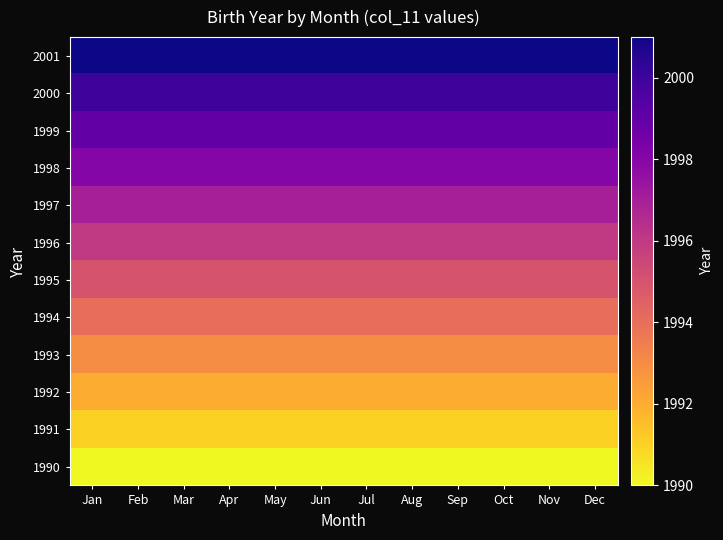

Reading right to left, what are all the values shown in this chart?

2001: Dec=2001	Nov=2001	Oct=2001	Sep=2001	Aug=2001	Jul=2001	Jun=2001	May=2001	Apr=2001	Mar=2001	Feb=2001	Jan=2001
2000: Dec=2000	Nov=2000	Oct=2000	Sep=2000	Aug=2000	Jul=2000	Jun=2000	May=2000	Apr=2000	Mar=2000	Feb=2000	Jan=2000
1999: Dec=1999	Nov=1999	Oct=1999	Sep=1999	Aug=1999	Jul=1999	Jun=1999	May=1999	Apr=1999	Mar=1999	Feb=1999	Jan=1999
1998: Dec=1998	Nov=1998	Oct=1998	Sep=1998	Aug=1998	Jul=1998	Jun=1998	May=1998	Apr=1998	Mar=1998	Feb=1998	Jan=1998
1997: Dec=1997	Nov=1997	Oct=1997	Sep=1997	Aug=1997	Jul=1997	Jun=1997	May=1997	Apr=1997	Mar=1997	Feb=1997	Jan=1997
1996: Dec=1996	Nov=1996	Oct=1996	Sep=1996	Aug=1996	Jul=1996	Jun=1996	May=1996	Apr=1996	Mar=1996	Feb=1996	Jan=1996
1995: Dec=1995	Nov=1995	Oct=1995	Sep=1995	Aug=1995	Jul=1995	Jun=1995	May=1995	Apr=1995	Mar=1995	Feb=1995	Jan=1995
1994: Dec=1994	Nov=1994	Oct=1994	Sep=1994	Aug=1994	Jul=1994	Jun=1994	May=1994	Apr=1994	Mar=1994	Feb=1994	Jan=1994
1993: Dec=1993	Nov=1993	Oct=1993	Sep=1993	Aug=1993	Jul=1993	Jun=1993	May=1993	Apr=1993	Mar=1993	Feb=1993	Jan=1993
1992: Dec=1992	Nov=1992	Oct=1992	Sep=1992	Aug=1992	Jul=1992	Jun=1992	May=1992	Apr=1992	Mar=1992	Feb=1992	Jan=1992
1991: Dec=1991	Nov=1991	Oct=1991	Sep=1991	Aug=1991	Jul=1991	Jun=1991	May=1991	Apr=1991	Mar=1991	Feb=1991	Jan=1991
1990: Dec=1990	Nov=1990	Oct=1990	Sep=1990	Aug=1990	Jul=1990	Jun=1990	May=1990	Apr=1990	Mar=1990	Feb=1990	Jan=1990